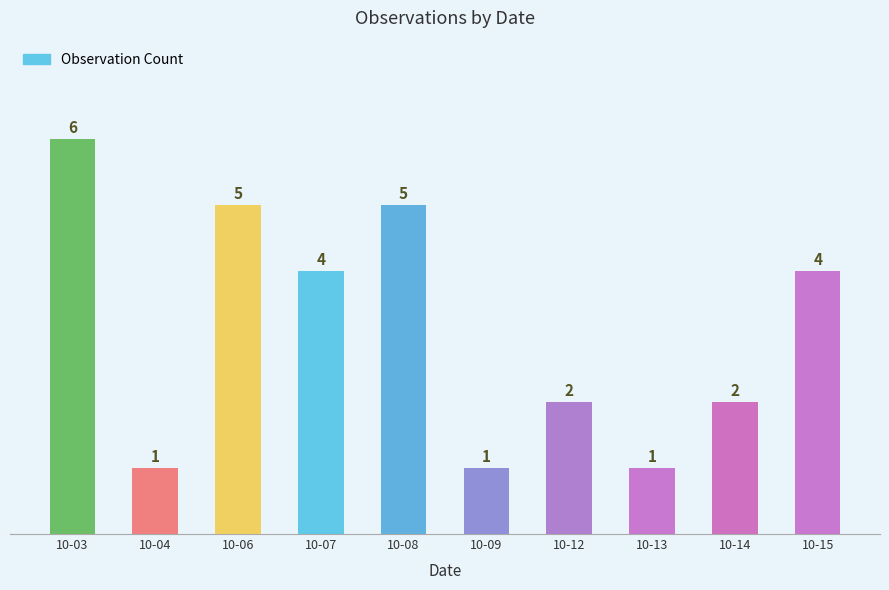

What is the value of the 7th bar from the left?

2